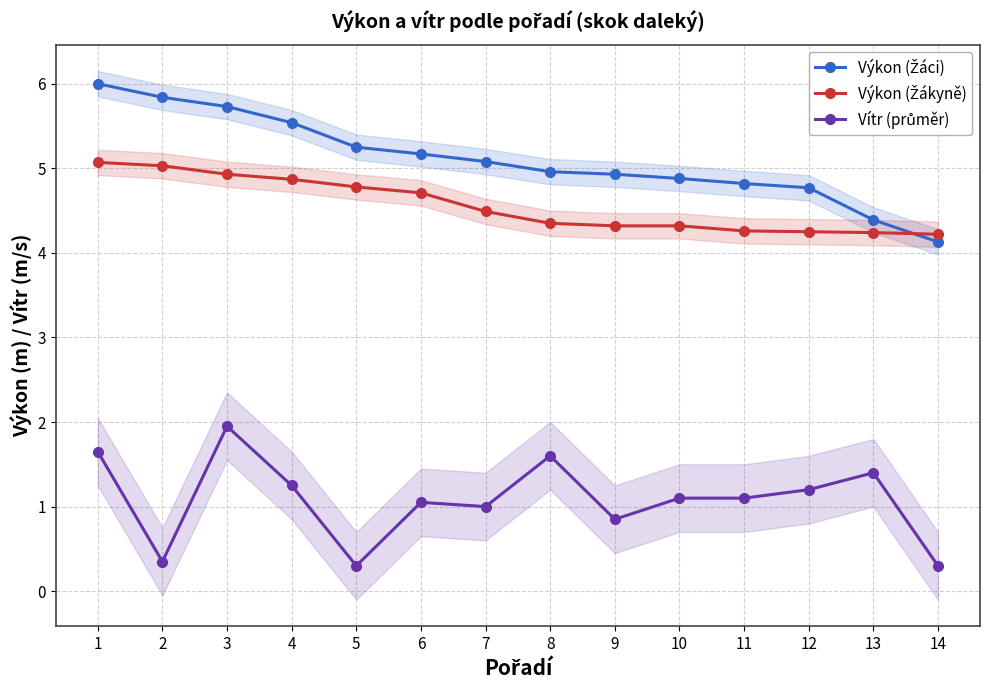

List the labels in order of Výkon (Žákyně) value, largest first.

1, 2, 3, 4, 5, 6, 7, 8, 9, 10, 11, 12, 13, 14